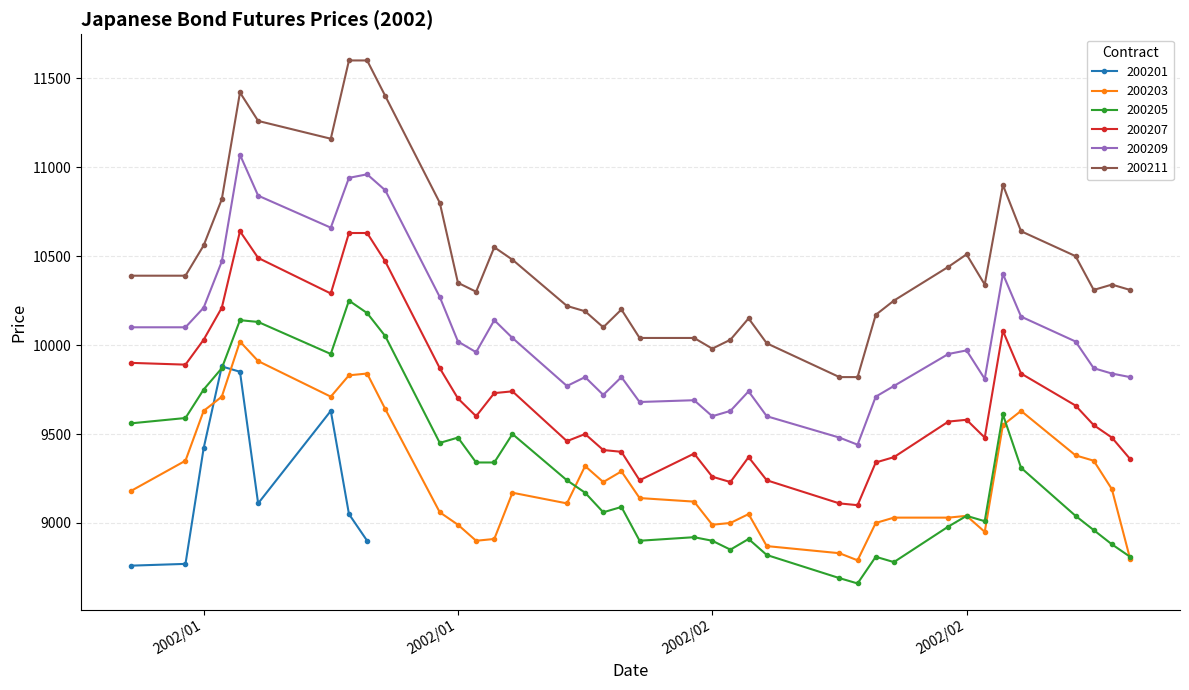

What is the difference between the maximum and minimum values in the 200211 series?

1780